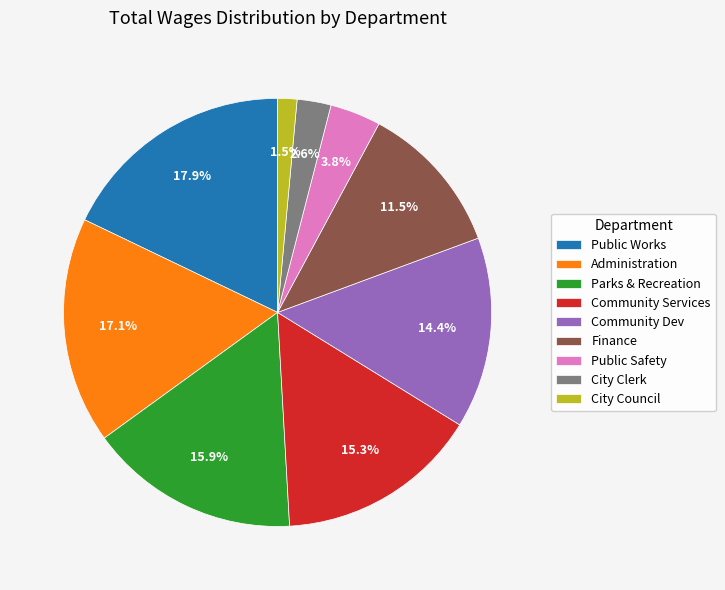

Is there a majority slice in this chart?

No